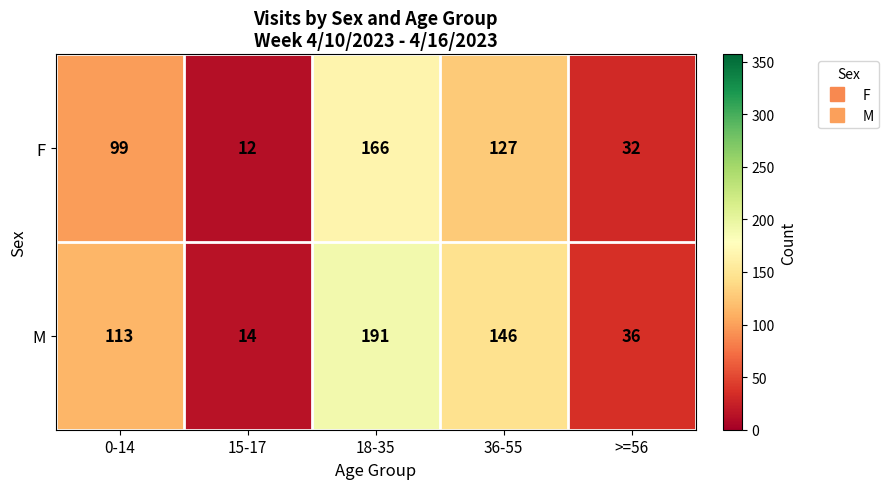

The F series shows 99 at 0-14. True or false?

True